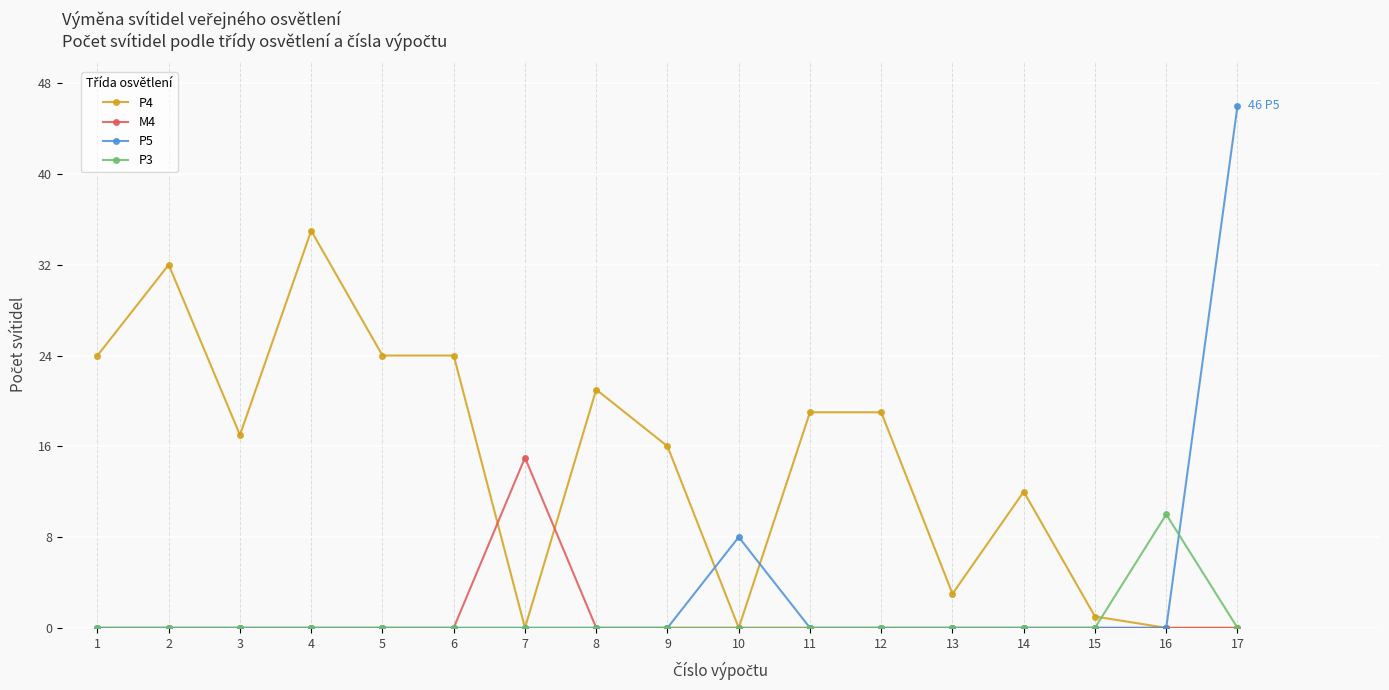

The value of P5 at 13 is 15. True or false?

False